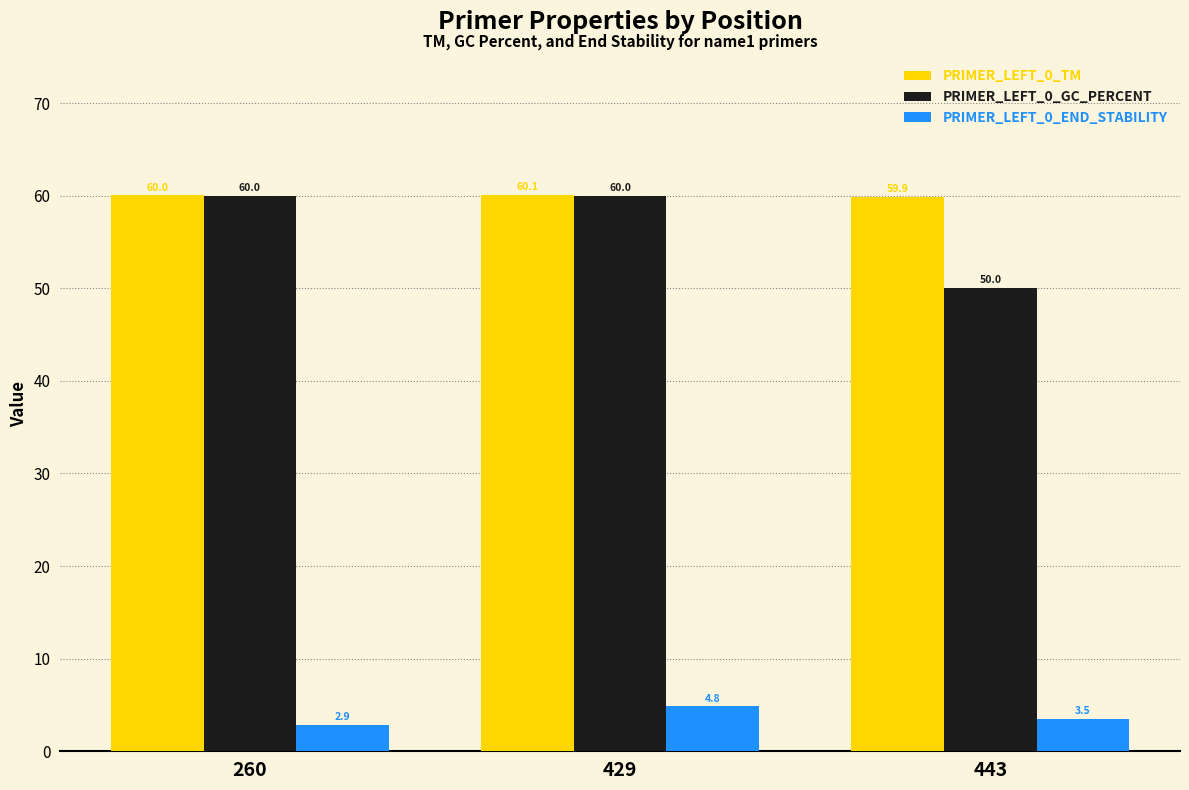

What is the difference between the highest and lowest values at 443?

56.4